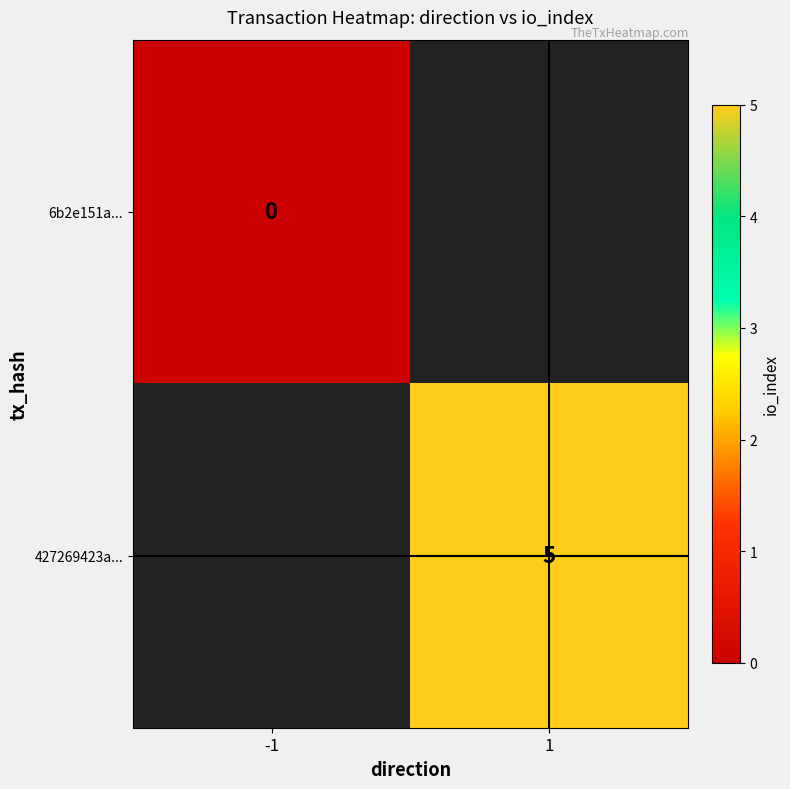

Rank the categories by 427269423a... value from lowest to highest.

-1, 1